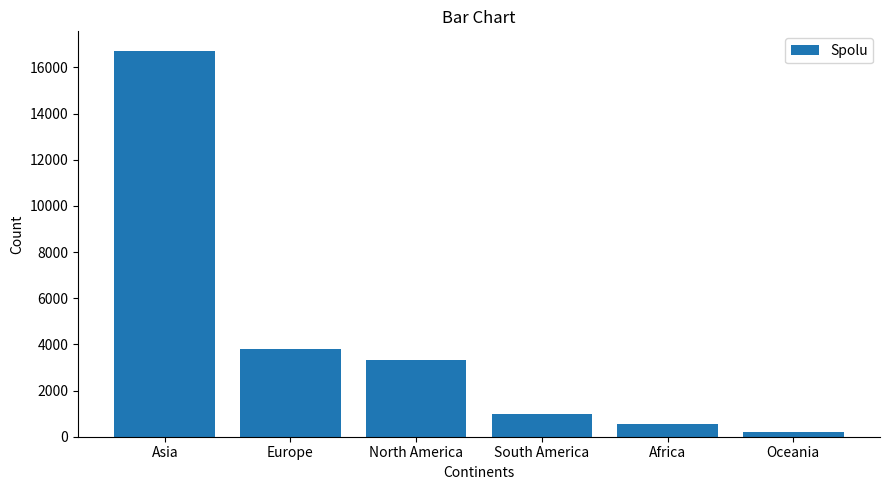

Which category has the highest value across all series?

Asia